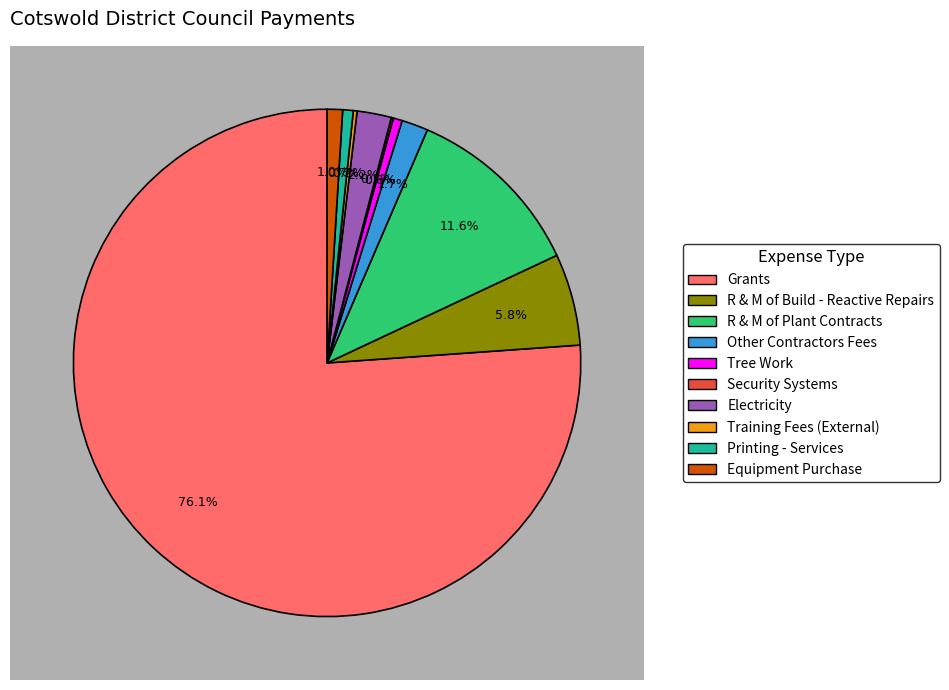

What portion of the pie excludes Other Contractors Fees?

98.3%